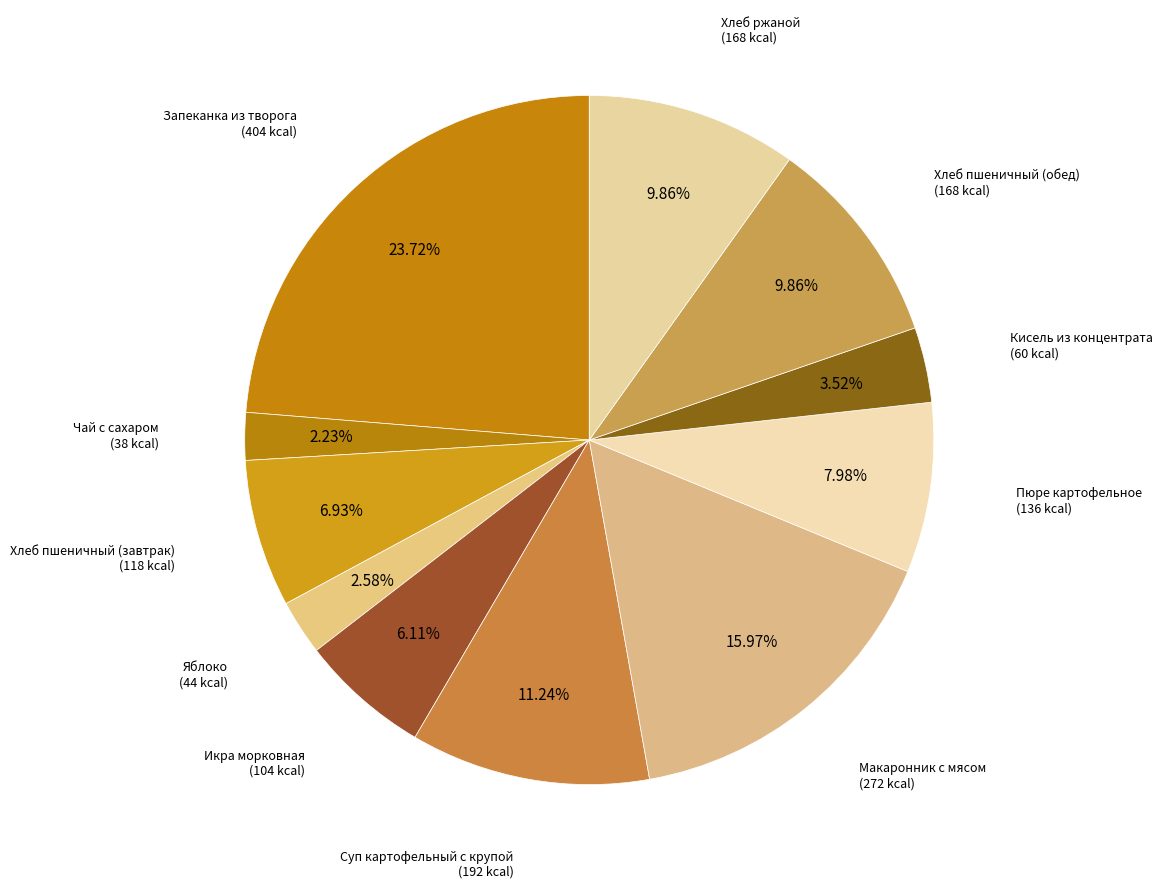

Which slice is the largest?

Запеканка из творога